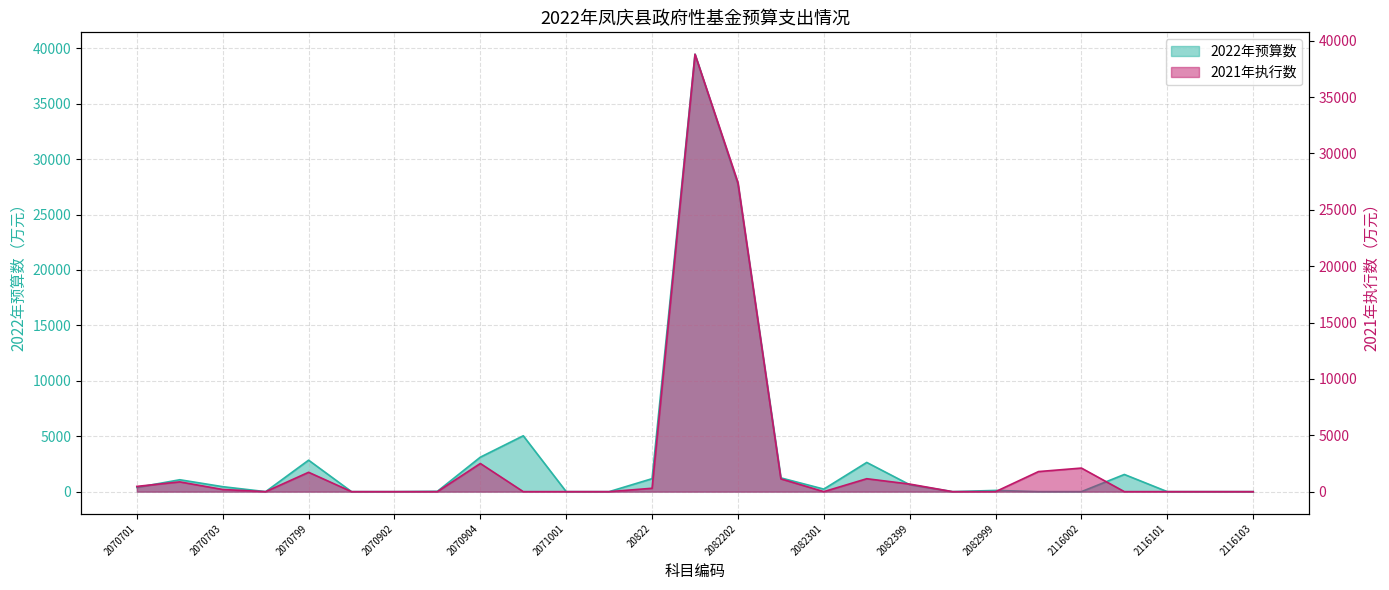

What is the total value across all series at 2070799?

4555